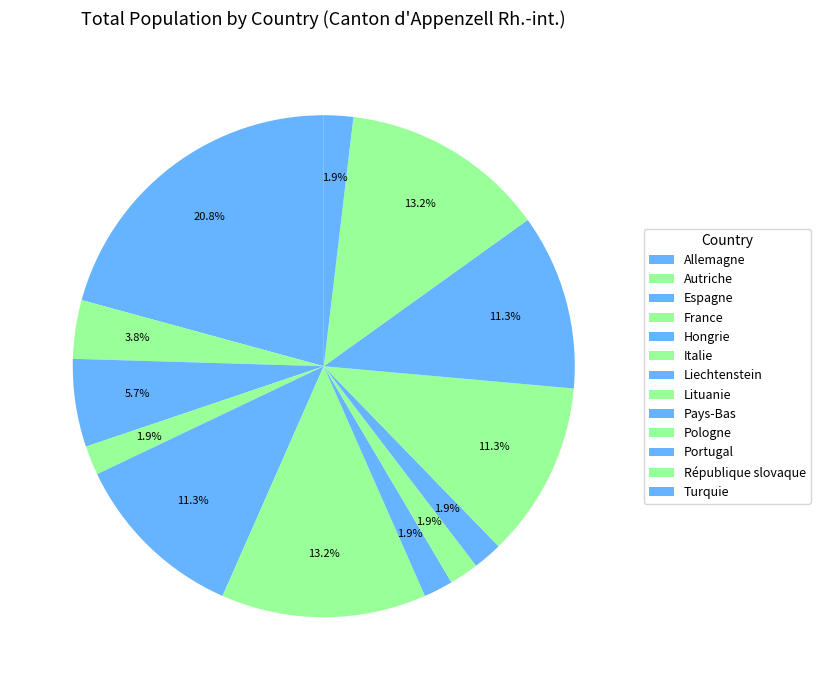

How many slices are in this pie chart?

13